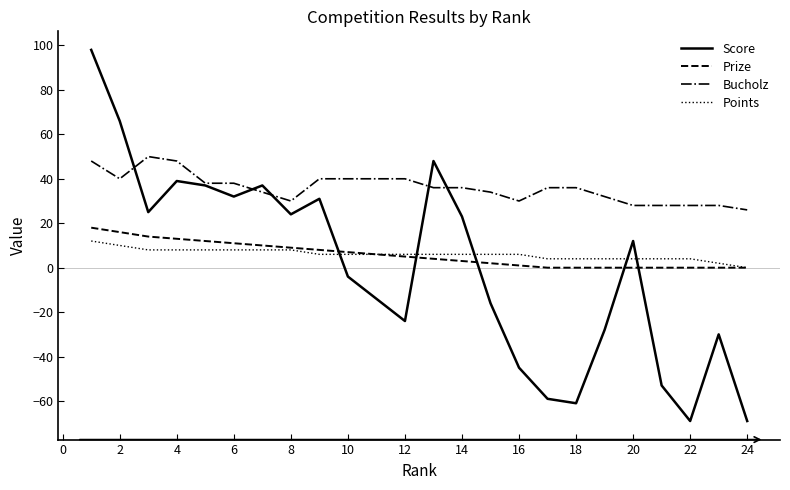

Which series has the widest spread of values?

Score